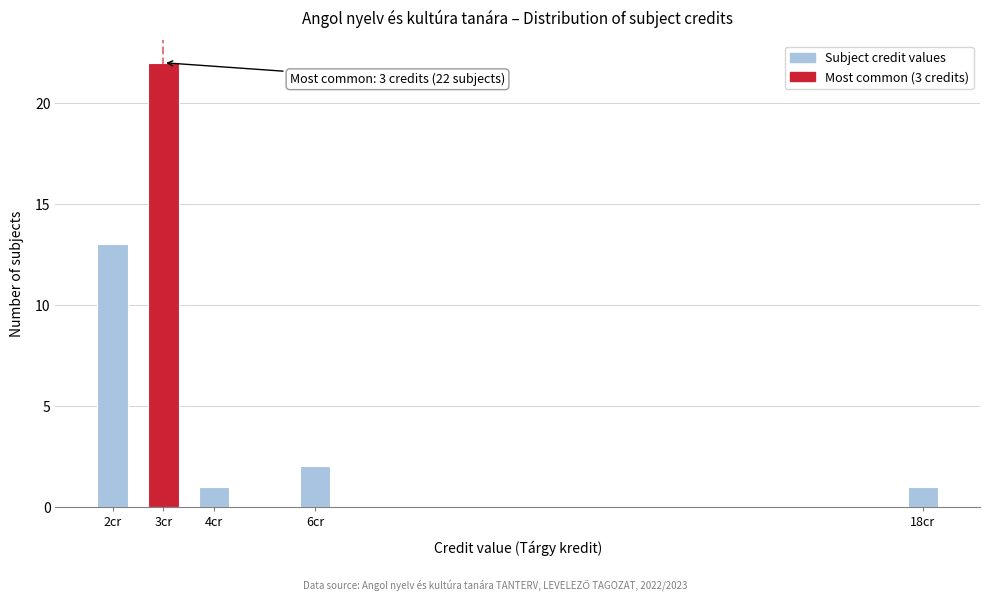

Reading left to right, list all the values displayed in this chart.

2cr=13	3cr=22	4cr=1	6cr=2	18cr=1